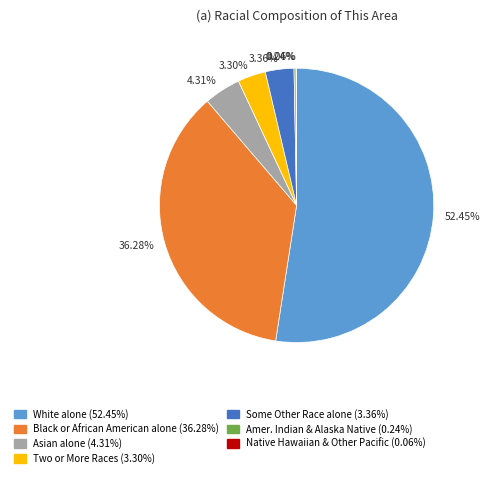

To the nearest percent, what is the average slice percentage?

14%